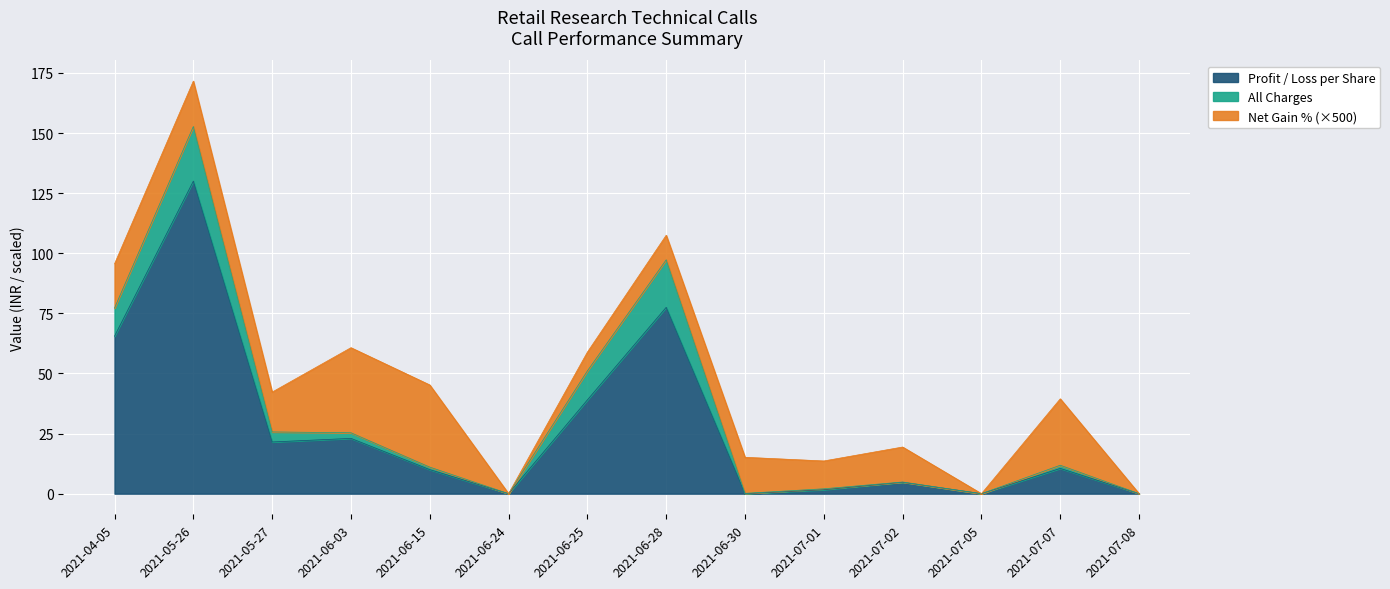

What is the difference between the maximum and minimum values in the All Charges series?

22.7